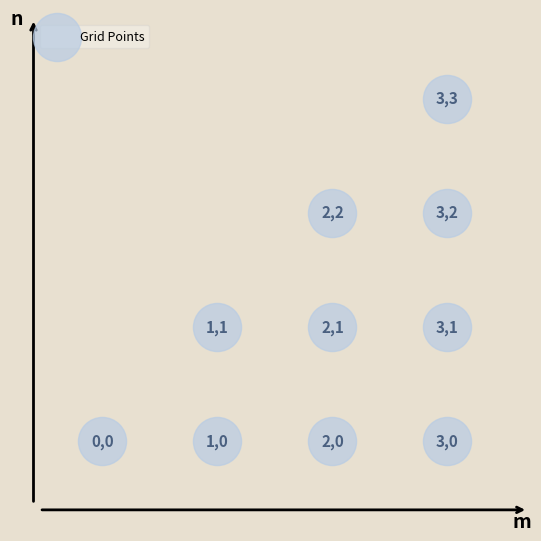

What is the range of Y values (max minus min)?

3